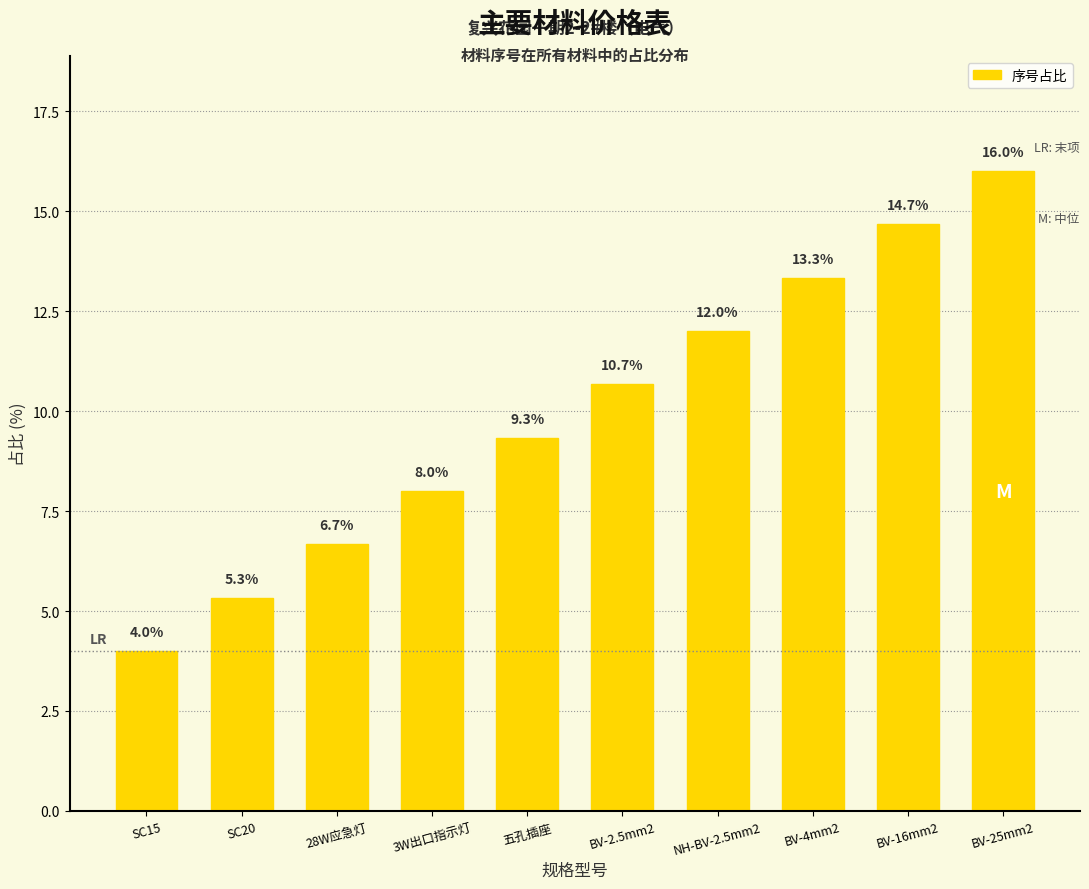

List the labels in order of value, smallest first.

SC15, SC20, 28W应急灯, 3W出口指示灯, 五孔插座, BV-2.5mm2, NH-BV-2.5mm2, BV-4mm2, BV-16mm2, BV-25mm2